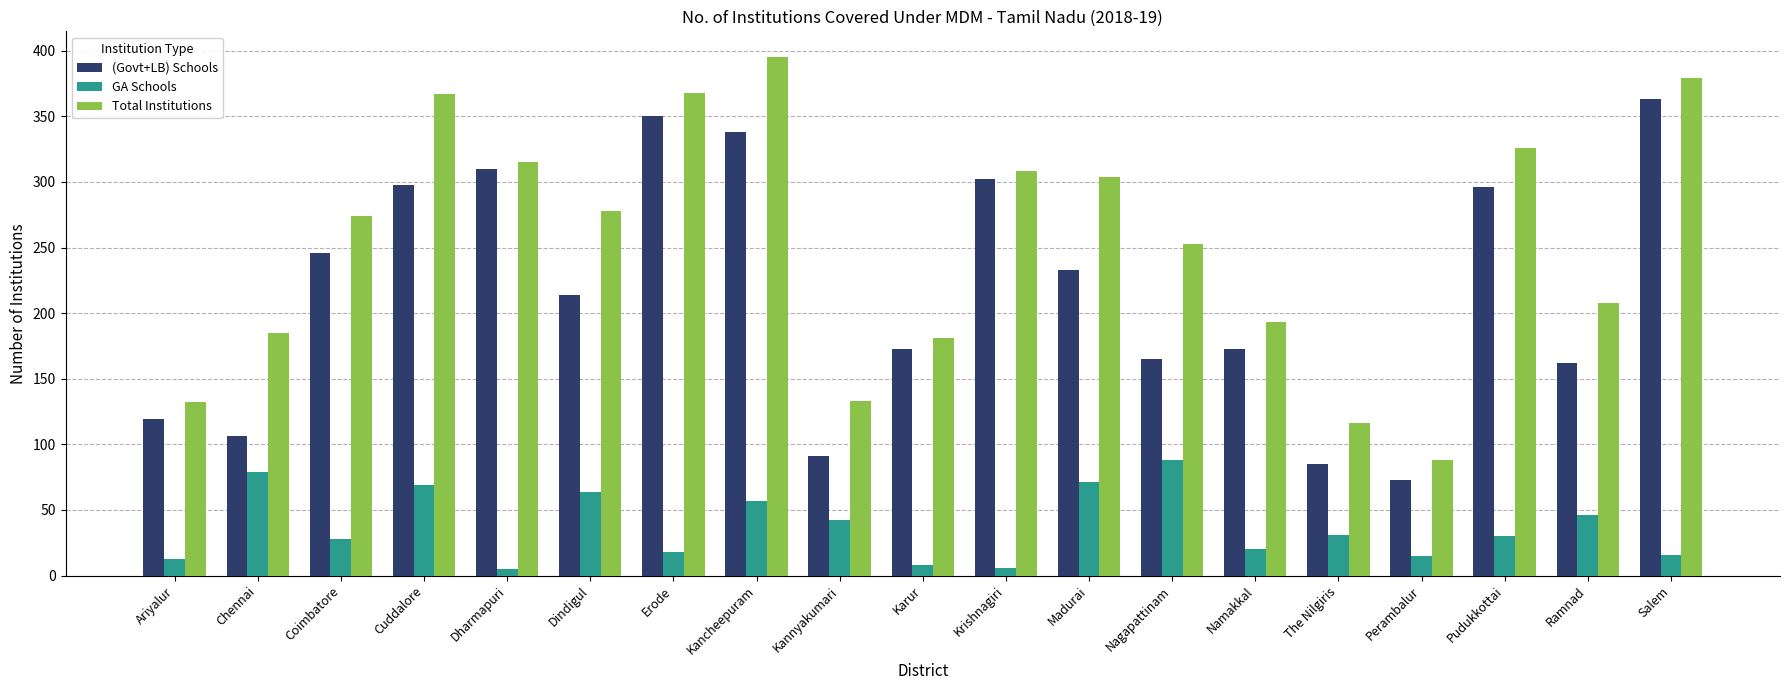

Which label corresponds to the largest value in the chart?

Kancheepuram